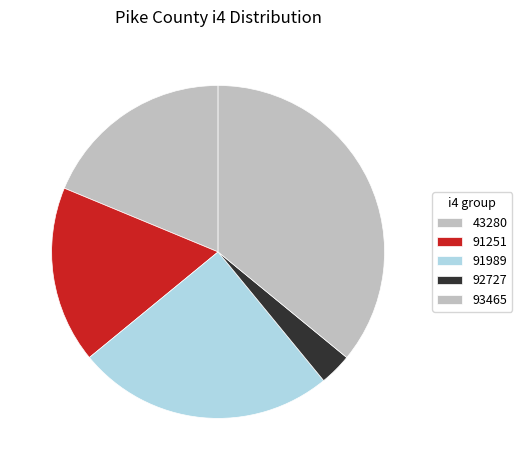

Is the sum of 91989 and 93465 greater than half?

Yes